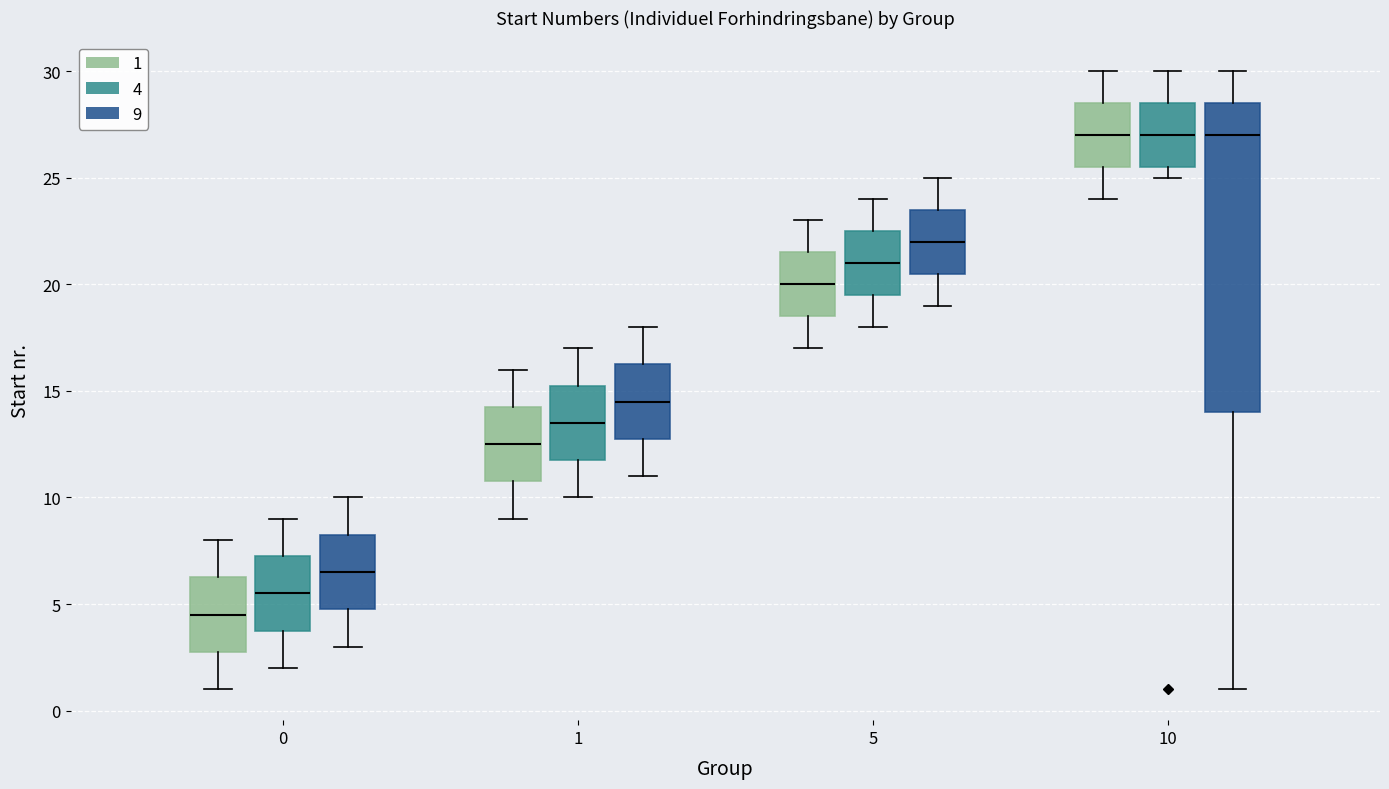

Where is the upper edge of the box for 10 (1) on the y-axis? The values are not printed on the chart, so give them approximately, as read against the axis.

28.5